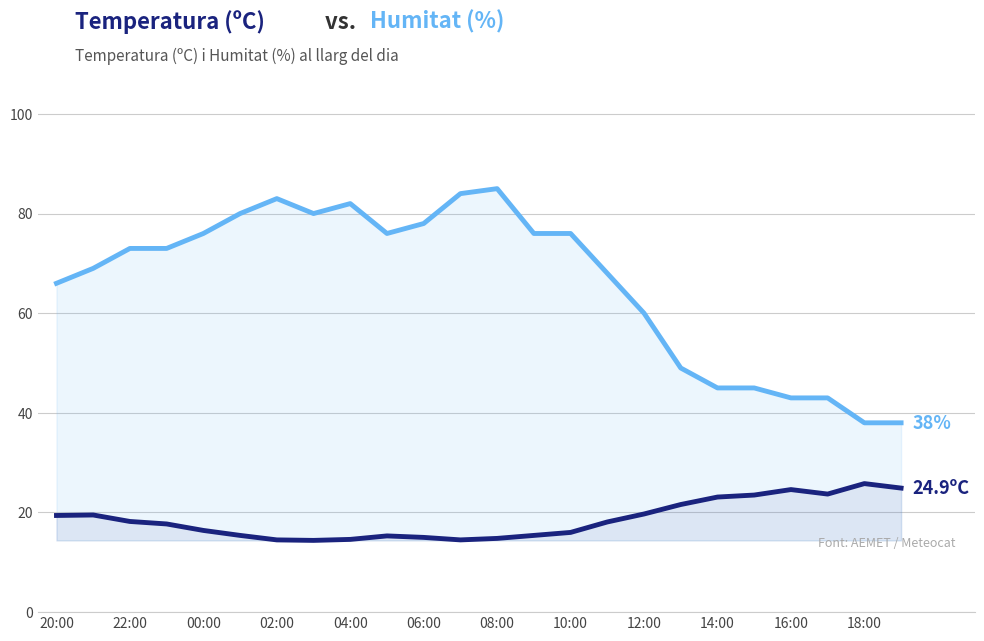

Reading left to right, what are all the values shown in this chart?

Temperatura (ºC): 19.4	19.5	18.2	17.7	16.4	15.4	14.5	14.4	14.6	15.3	15.0	14.5	14.8	15.4	16.0	18.1	19.7	21.6	23.1	23.5	24.6	23.7	25.8	24.9
Humitat (%): 66.0	69.0	73.0	73.0	76.0	80.0	83.0	80.0	82.0	76.0	78.0	84.0	85.0	76.0	76.0	68.0	60.0	49.0	45.0	45.0	43.0	43.0	38.0	38.0